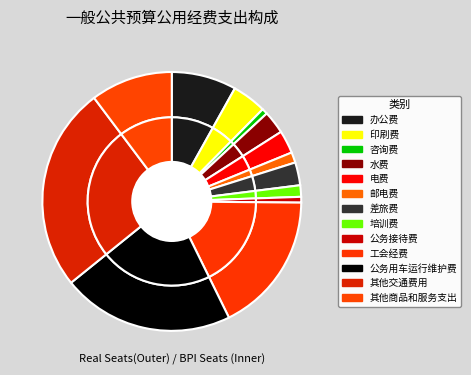

The 邮电费 slice represents 1% of the pie. True or false?

True